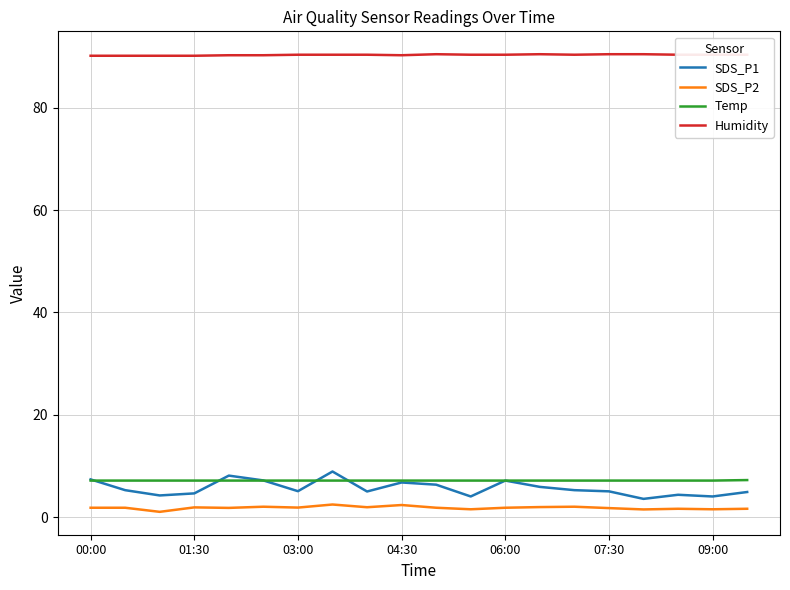

True or false: SDS_P2 and Temp intersect in this chart.

False